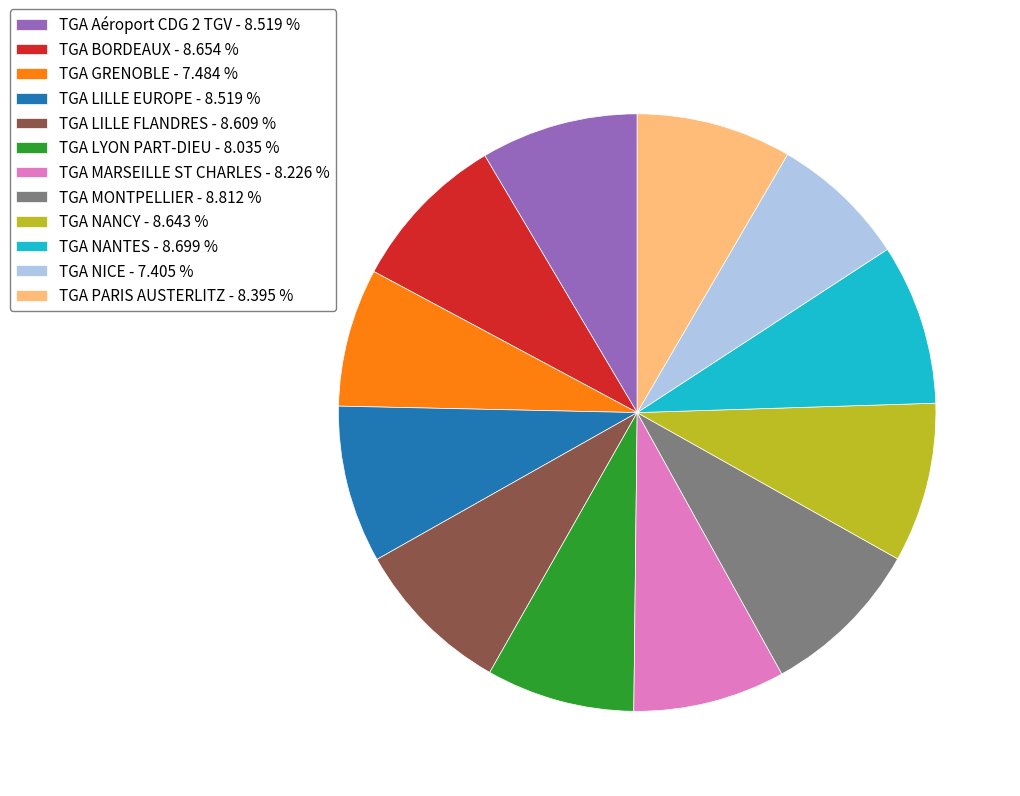

Does any single category account for the majority?

No